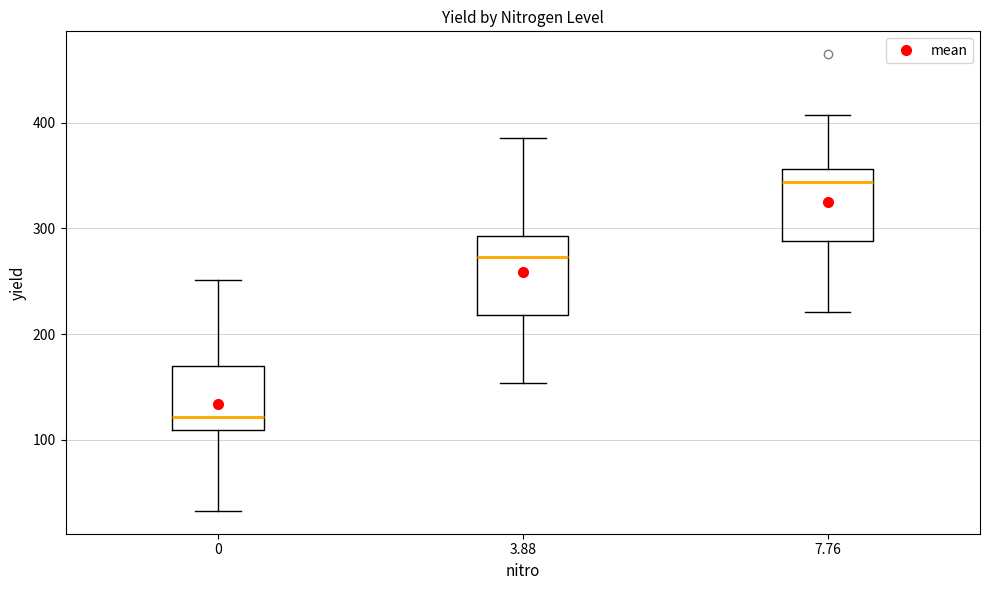

Which box has the highest median line?

7.76